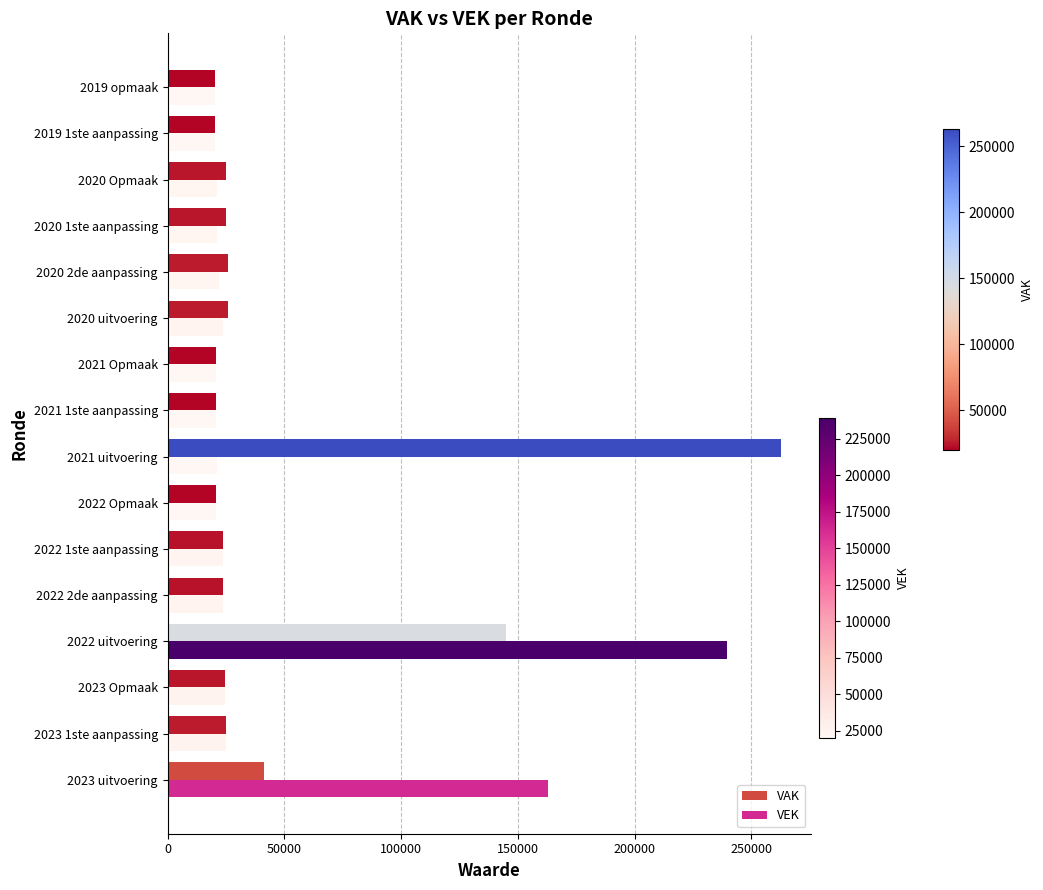

The value of VEK at 2022 uitvoering is 239609. True or false?

True